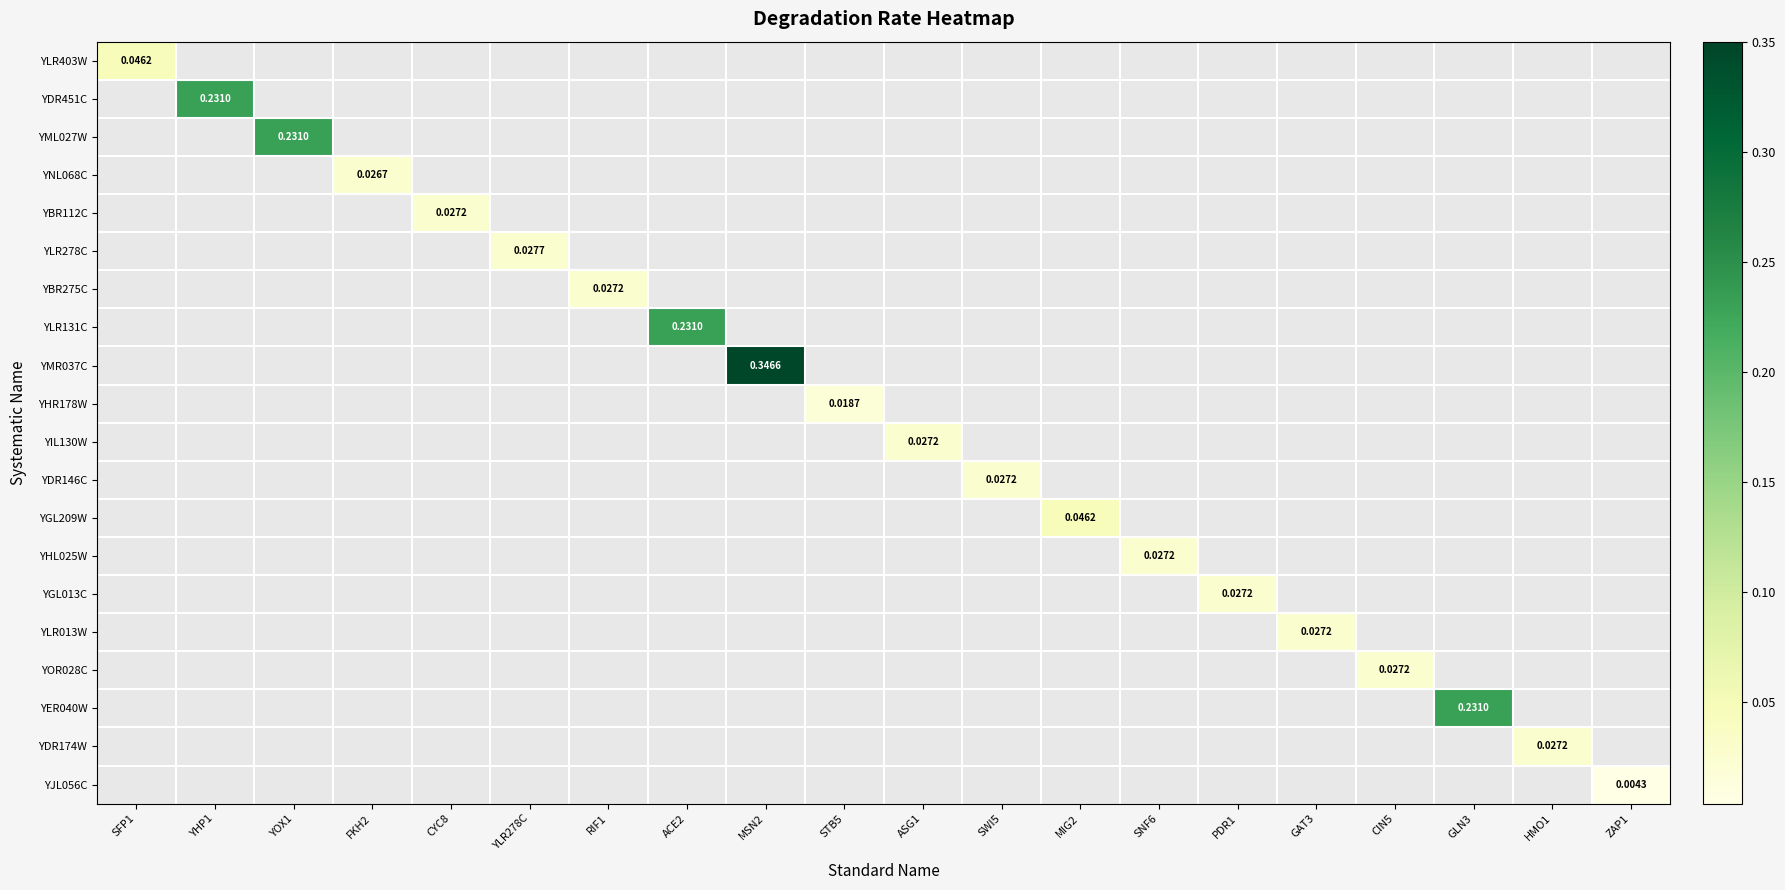

Is the value of YNL068C at HMO1 greater than the value of YOR028C at YHP1?

No